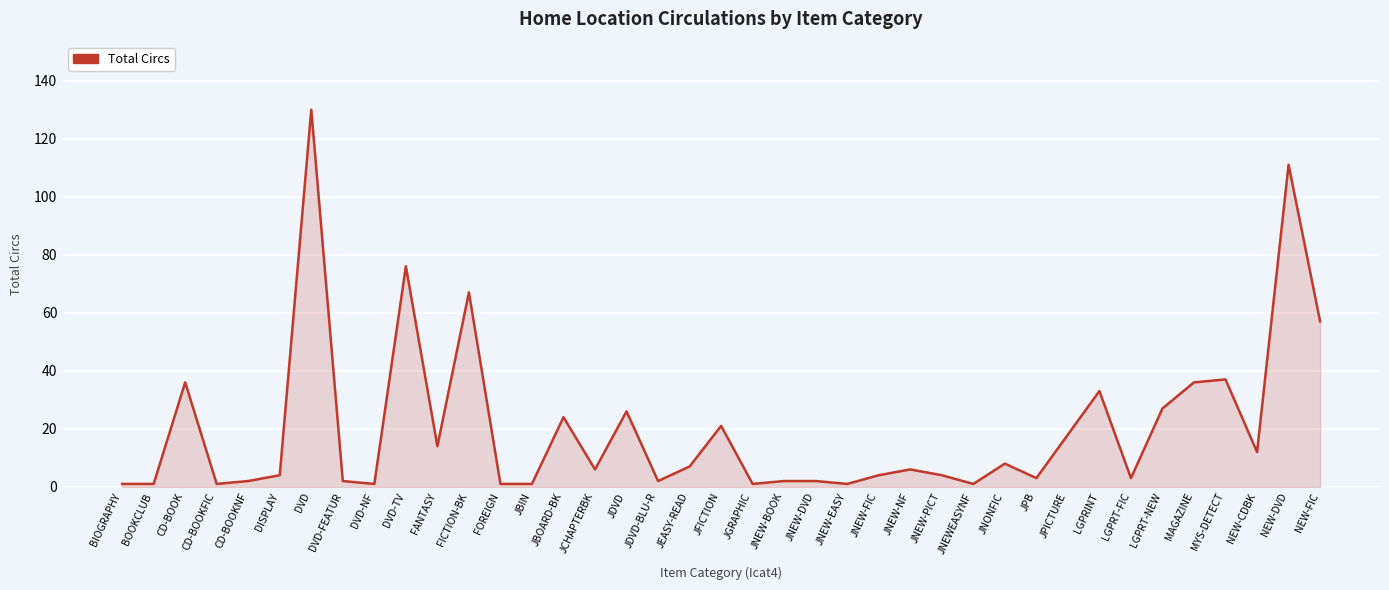

The chart shows a value of 1 at JBIN. True or false?

True